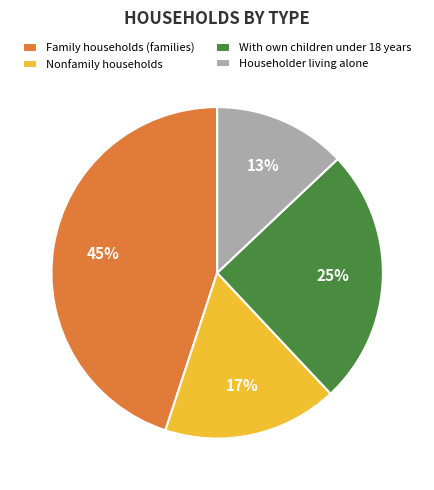

The Family households (families) slice represents 45% of the pie. True or false?

True